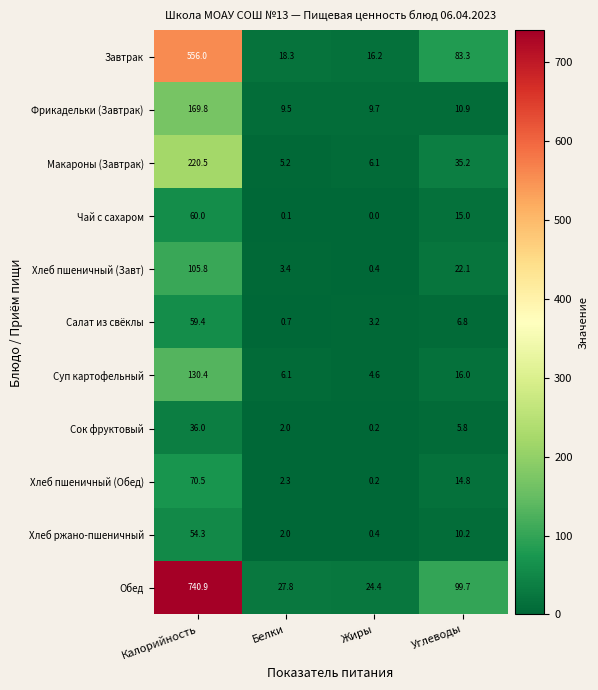

At which category does the chart reach its minimum across all series?

Жиры